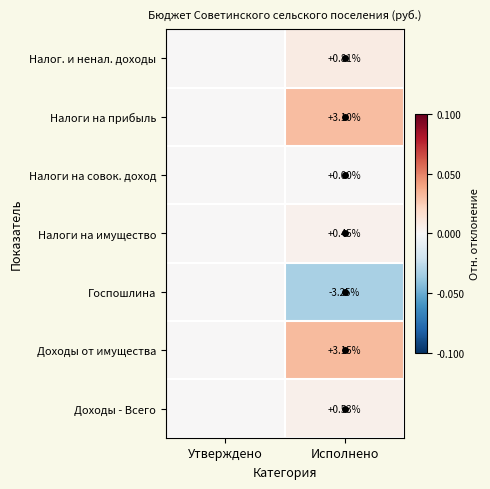

The value of Налоги на имущество at Утверждено is 0.0. True or false?

True